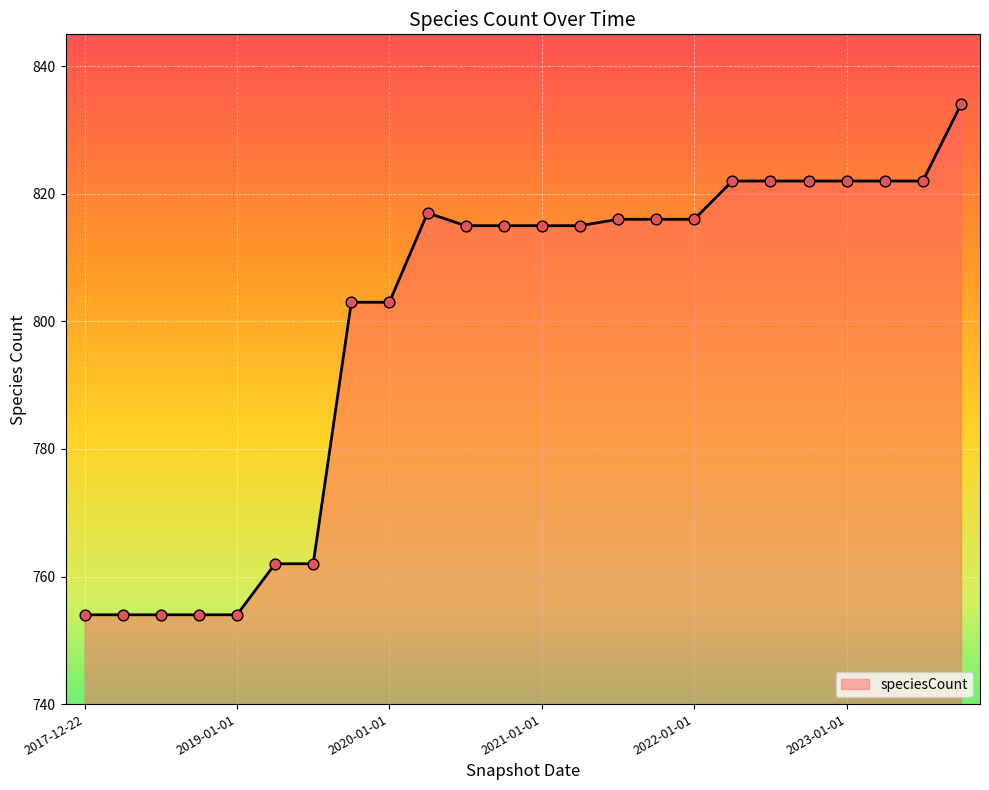

What is the smallest value displayed?

754